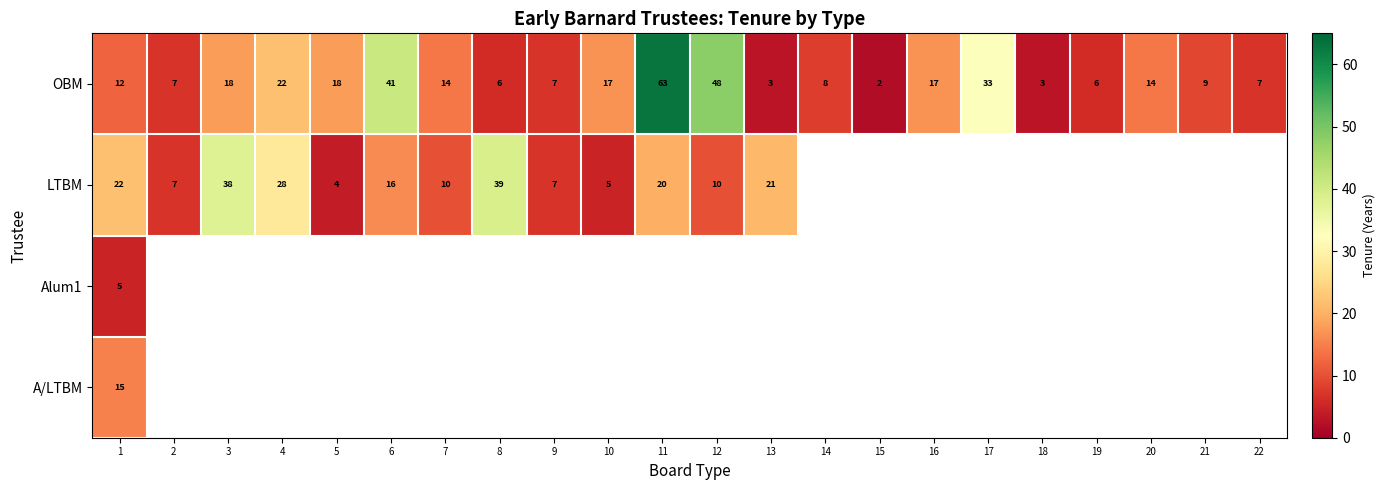

True or false: A/LTBM has a value of 15 at 1.

True